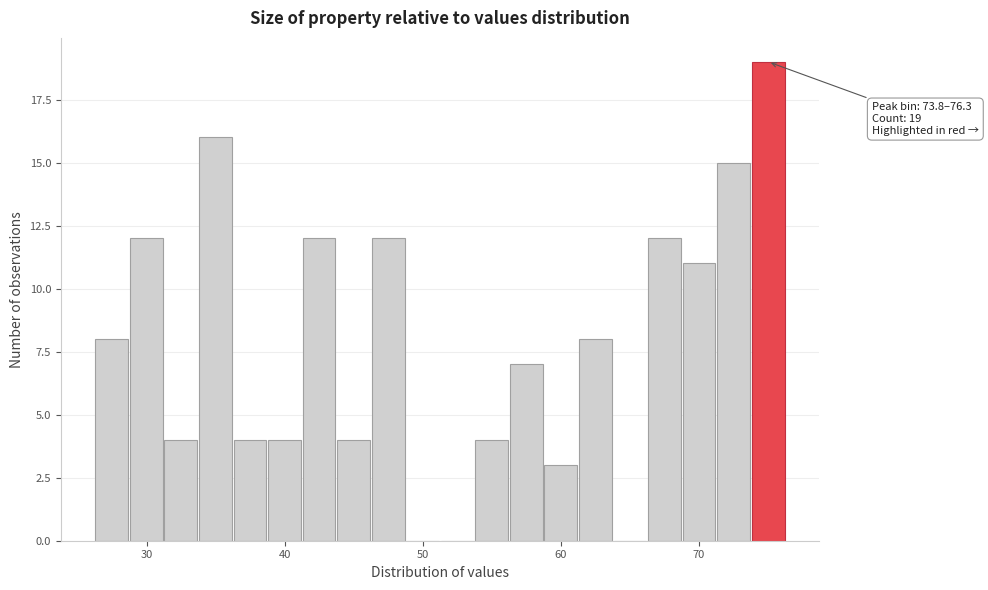

Around what value on the x-axis is the tallest bar? Give the approximate position of its centre, as read against the axis.

75